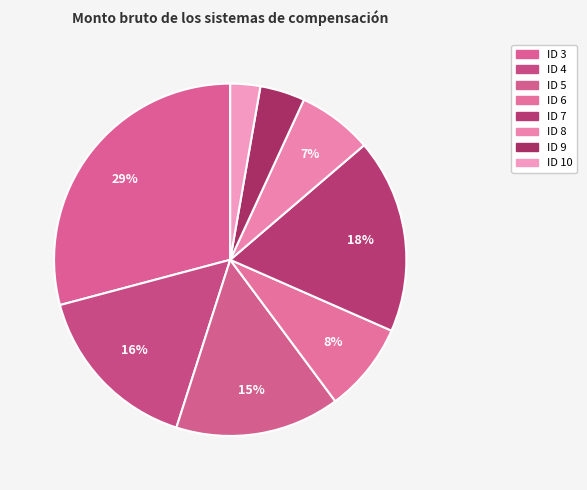

Does ID 8 account for over 50% of the chart?

No